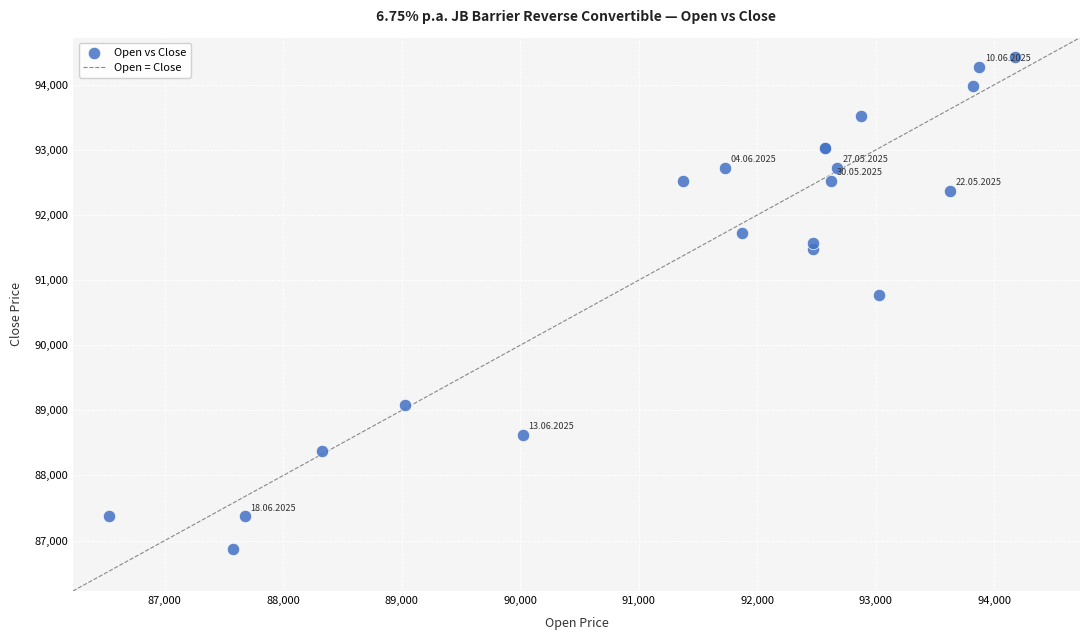

What Y value in the scatter plot is closest to 90650?

90775